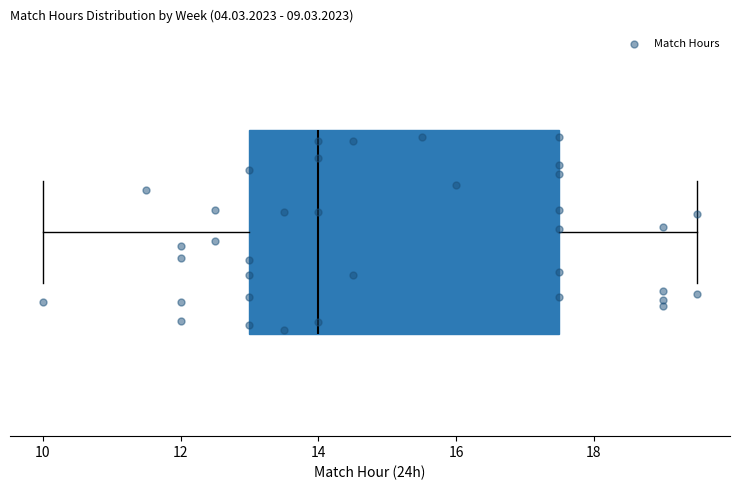

Where is the left edge of the box on the x-axis? The values are not printed on the chart, so give them approximately, as read against the axis.

13.0